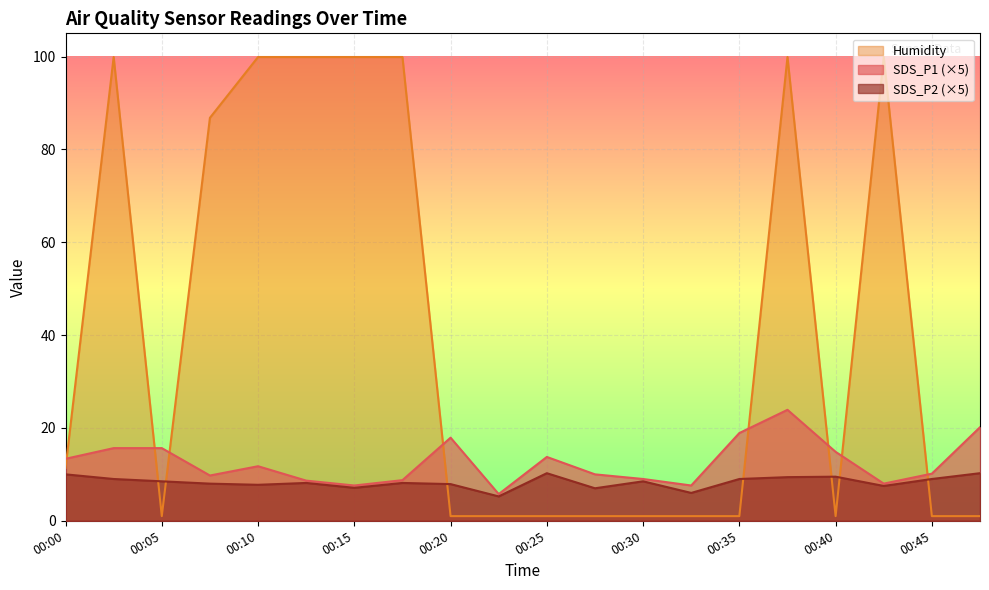

Where is SDS_P2 nearest to the value 7?

00:28